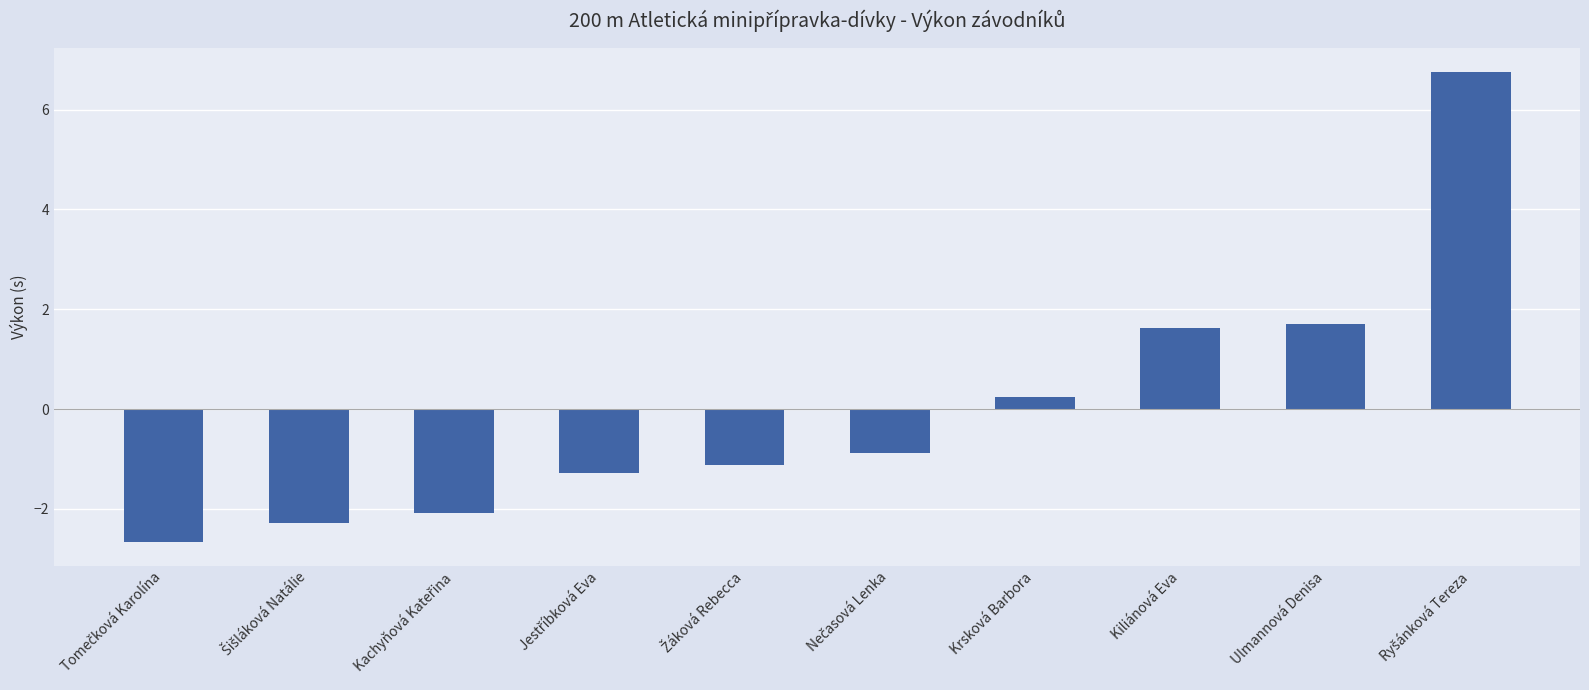

At which label does the data first exceed 0?

Krsková Barbora